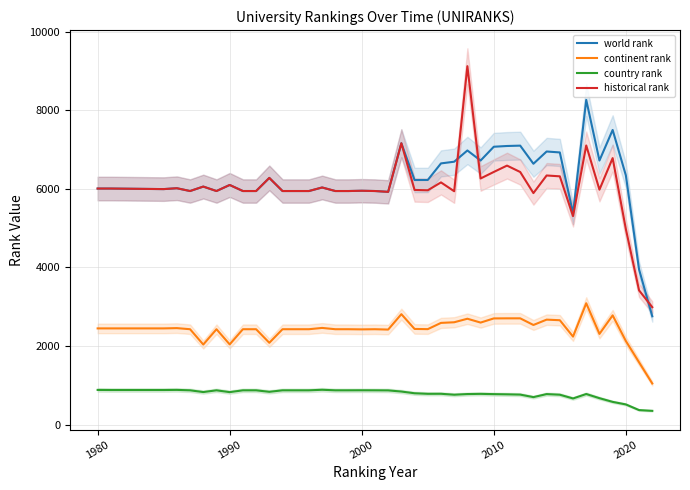

What is the maximum value for country rank?

886.0